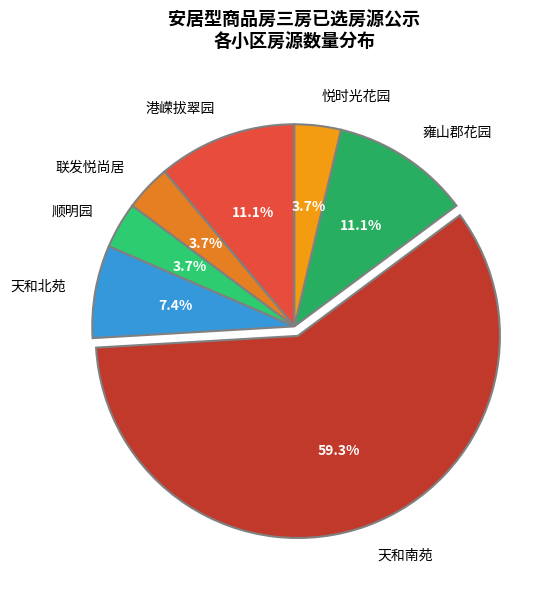

Does 雍山郡花园 account for over 50% of the chart?

No